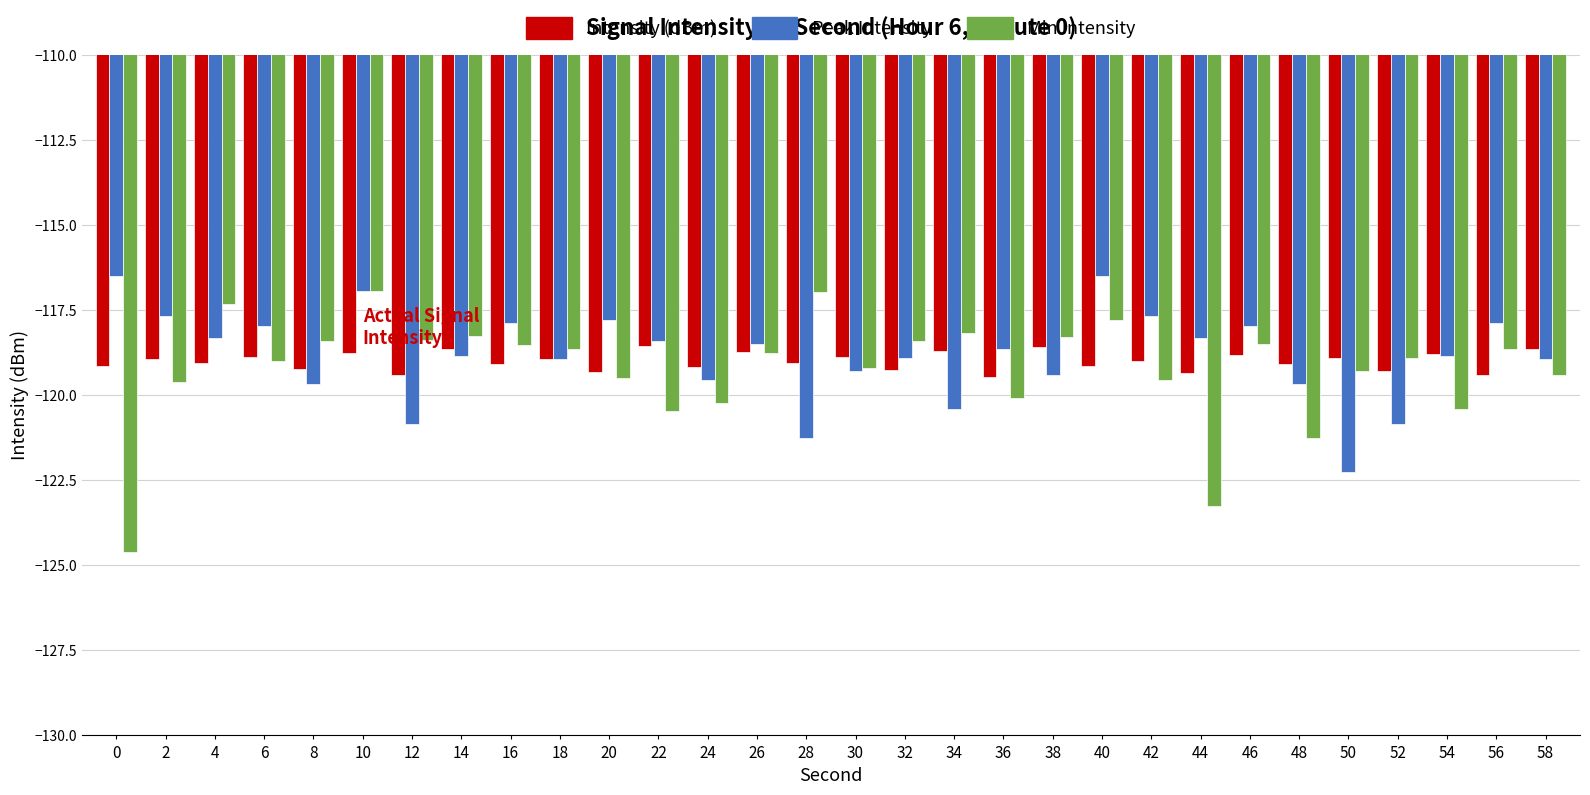

Does the chart contain any negative values?

Yes